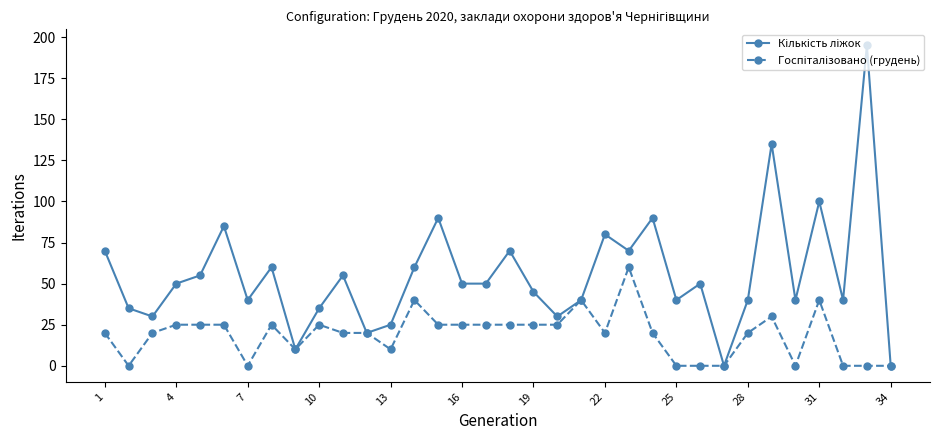

What is the greatest value displayed?

195